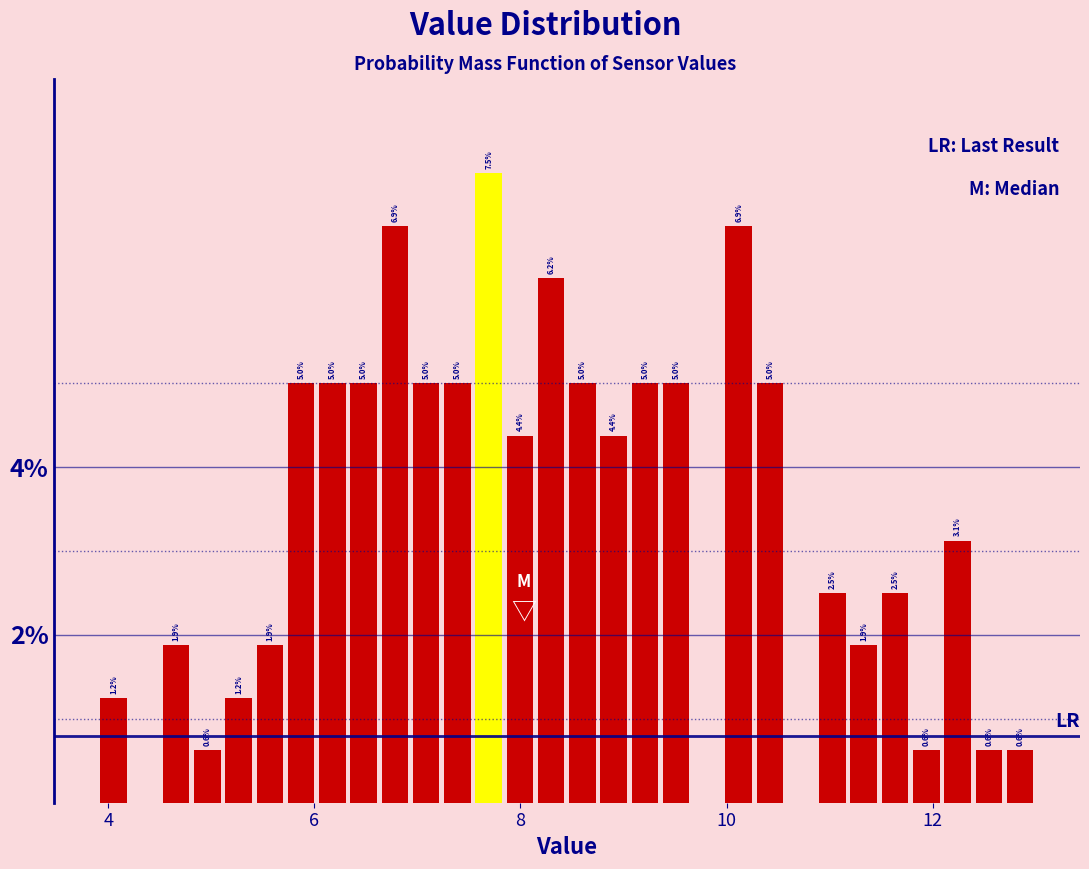

Around what value on the x-axis is the tallest bar? Give the approximate position of its centre, as read against the axis.

7.6